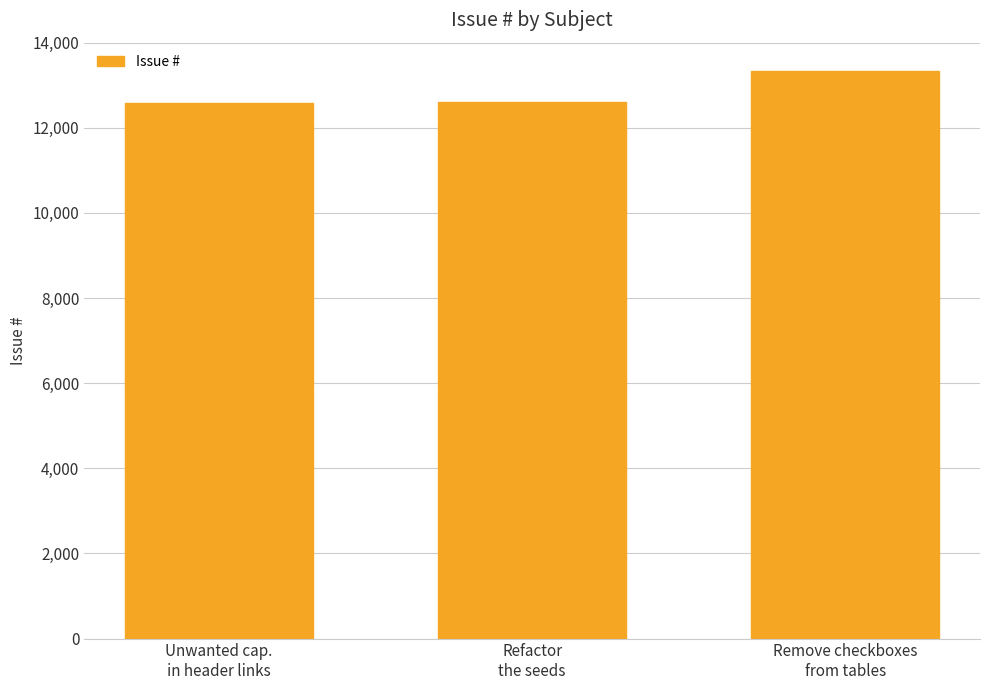

What is the smallest value displayed?

12582